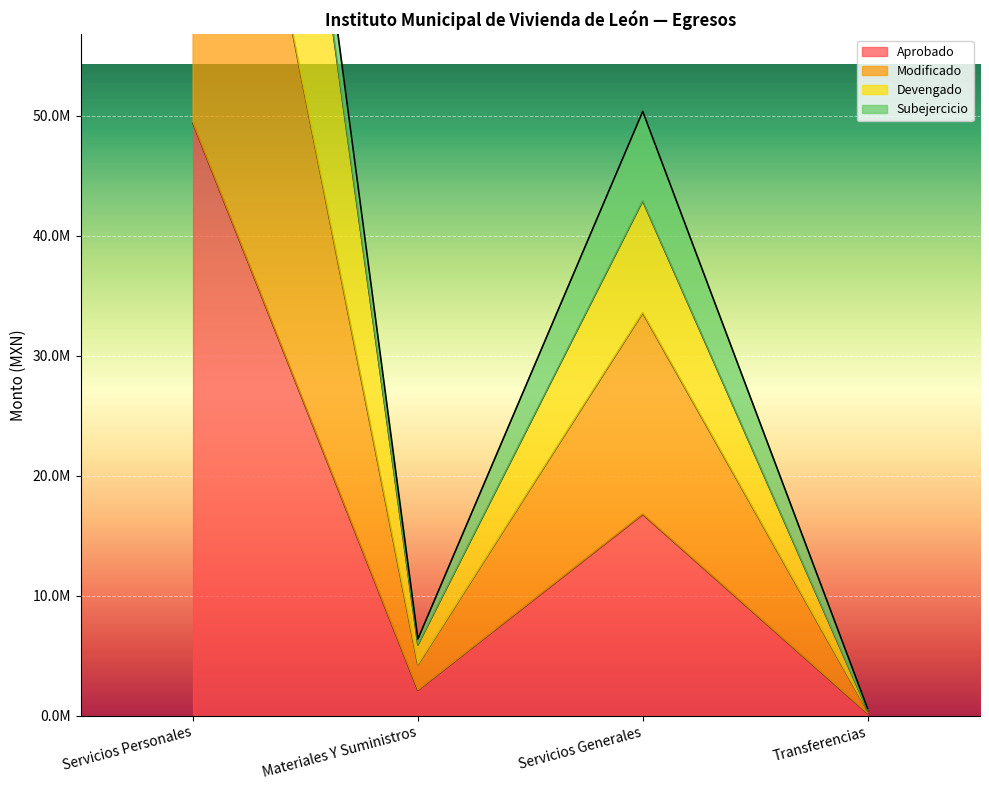

True or false: Aprobado and Devengado cross at least once.

False